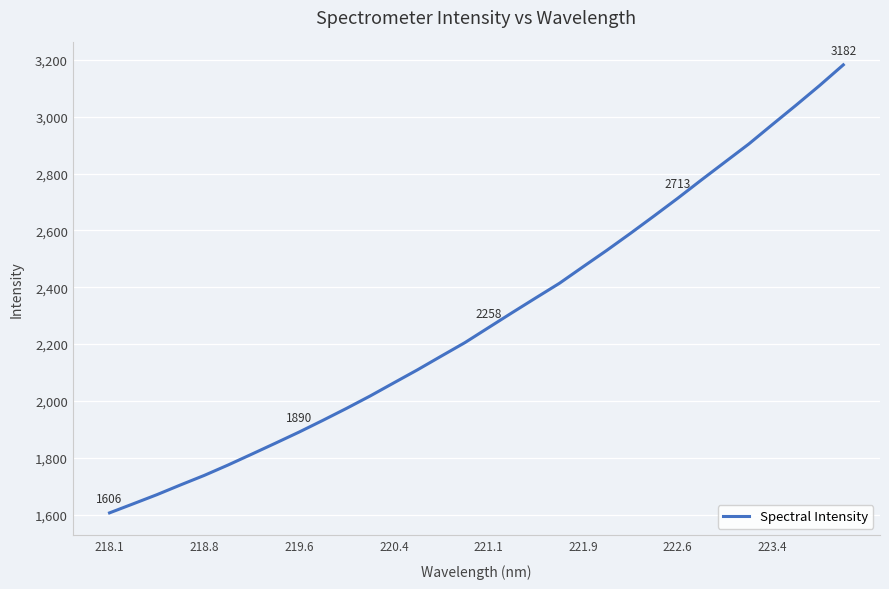

What is the minimum value shown in the chart?

1606.2